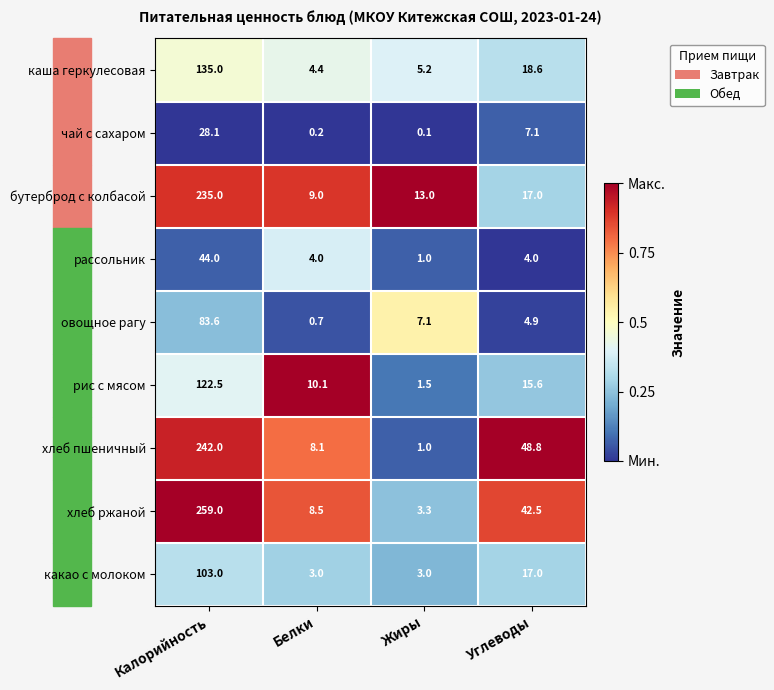

True or false: овощное рагу has a value of 1.2 at Углеводы.

False